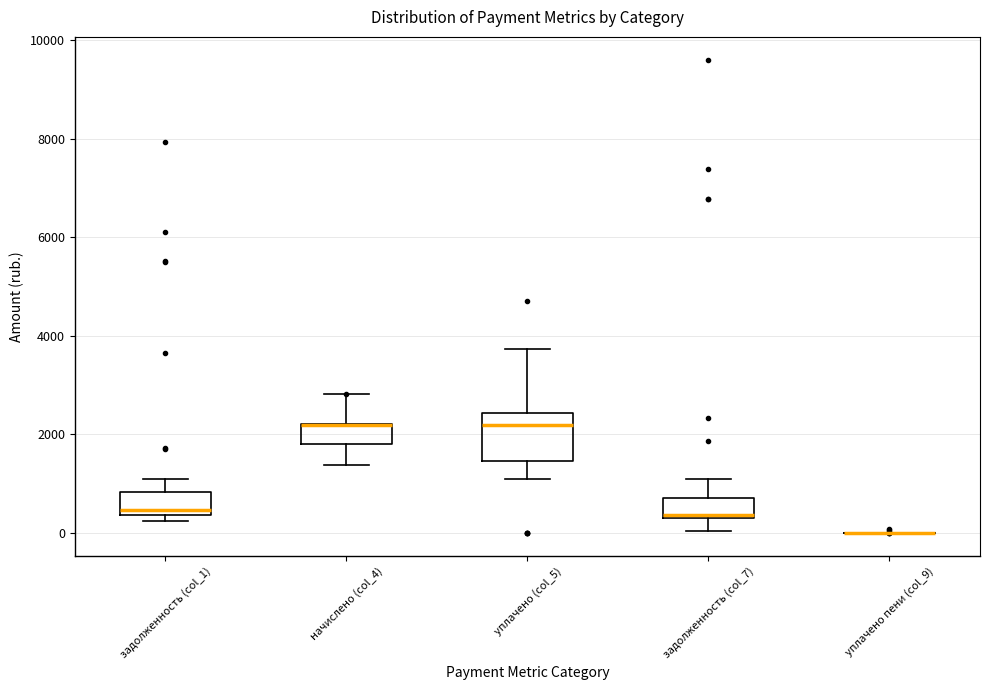

Where does the median line of the box for уплачено (col_5) sit on the y-axis? The values are not printed on the chart, so give them approximately, as read against the axis.

2200